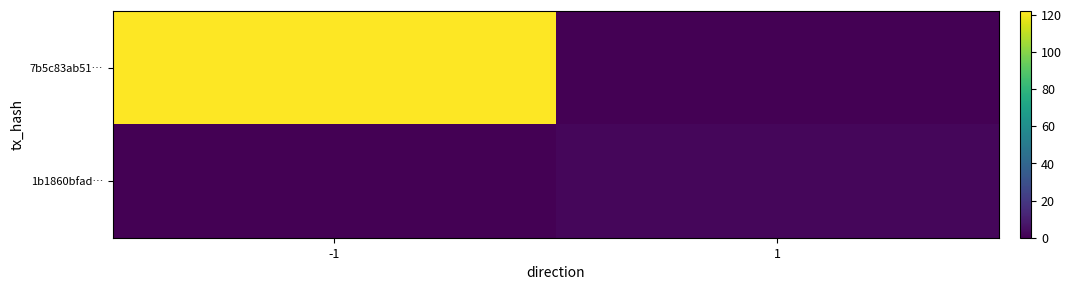

Rank the series by their maximum value, from lowest to highest.

1b1860bfad…, 7b5c83ab51…